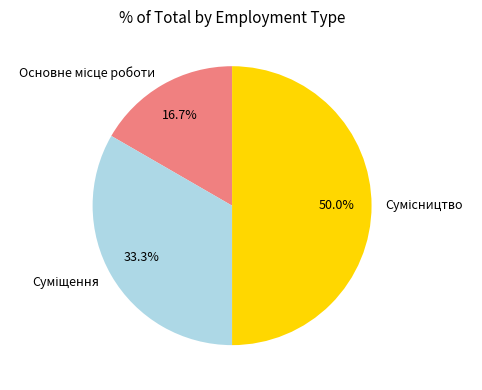

To the nearest percent, what is the average slice percentage?

33%